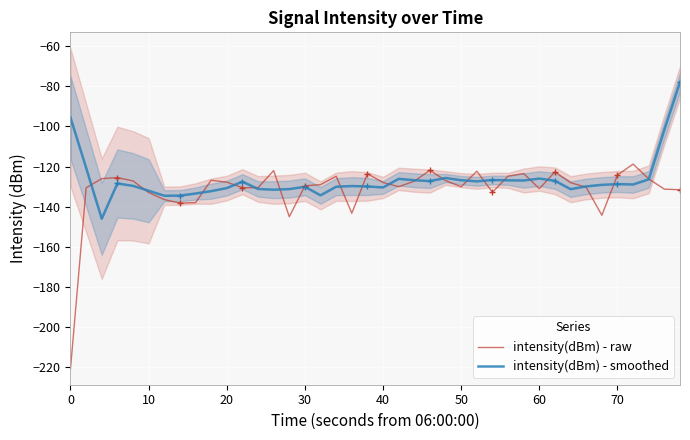

What is the maximum value for intensity(dBm) - raw?

-118.8